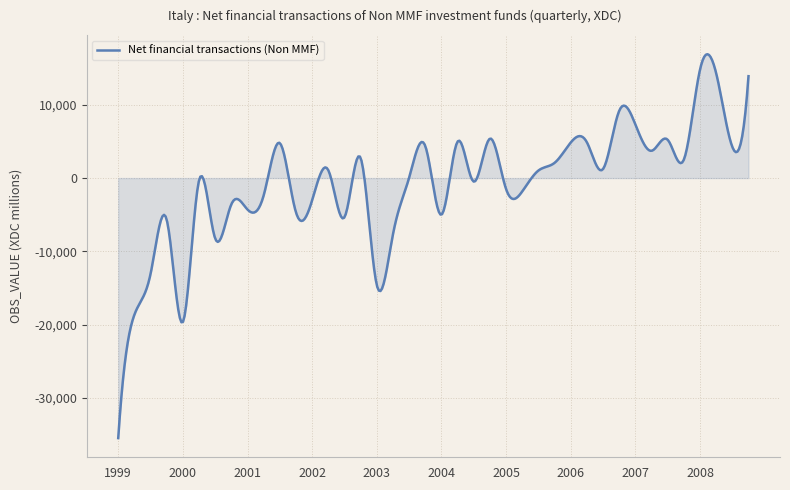

What is the difference between the maximum and minimum values?

52388.8